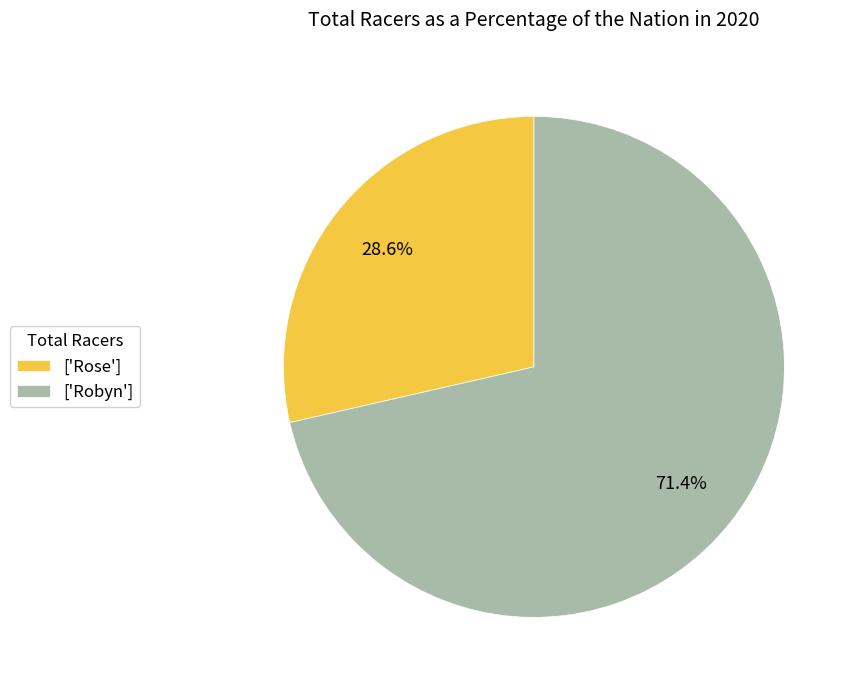

Which has a higher value, ['Robyn'] or ['Rose']?

['Robyn']